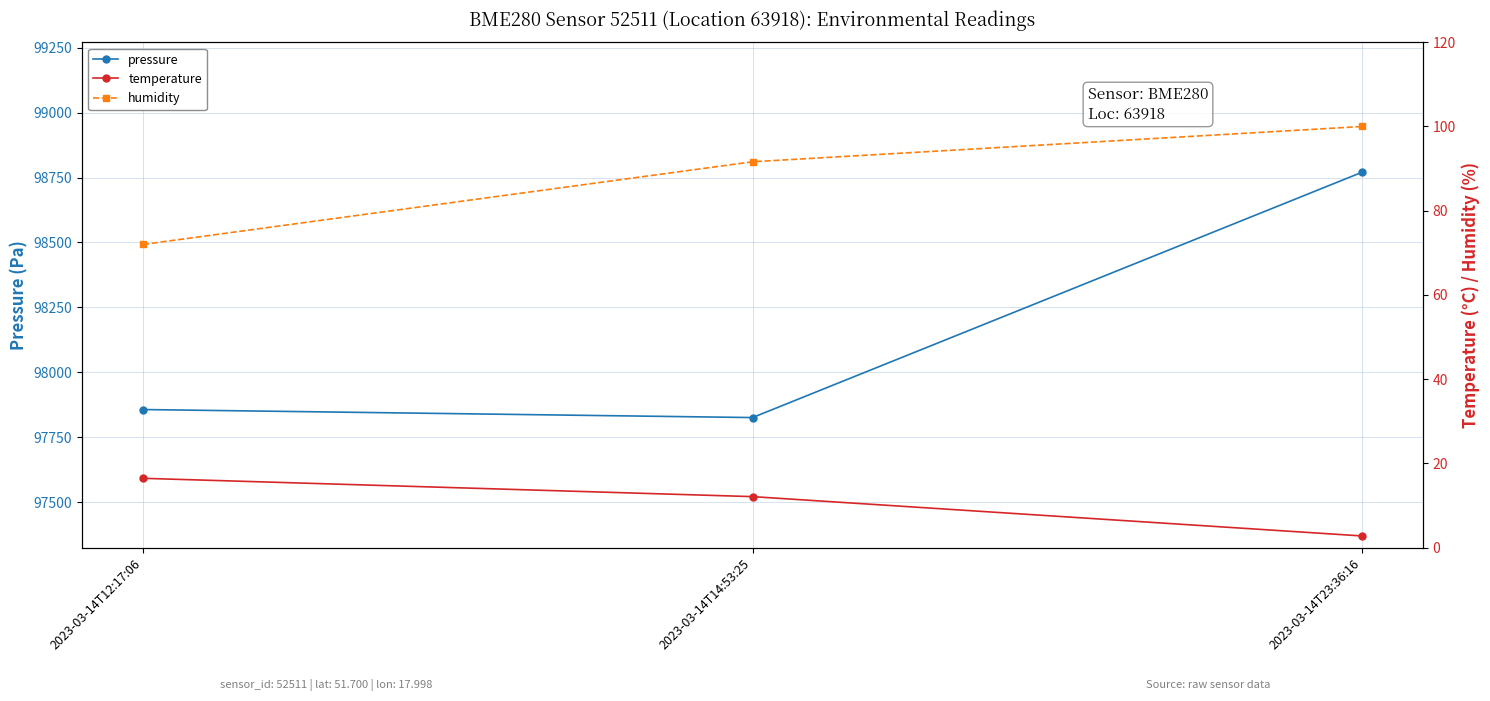

Does the chart have visible grid lines?

Yes